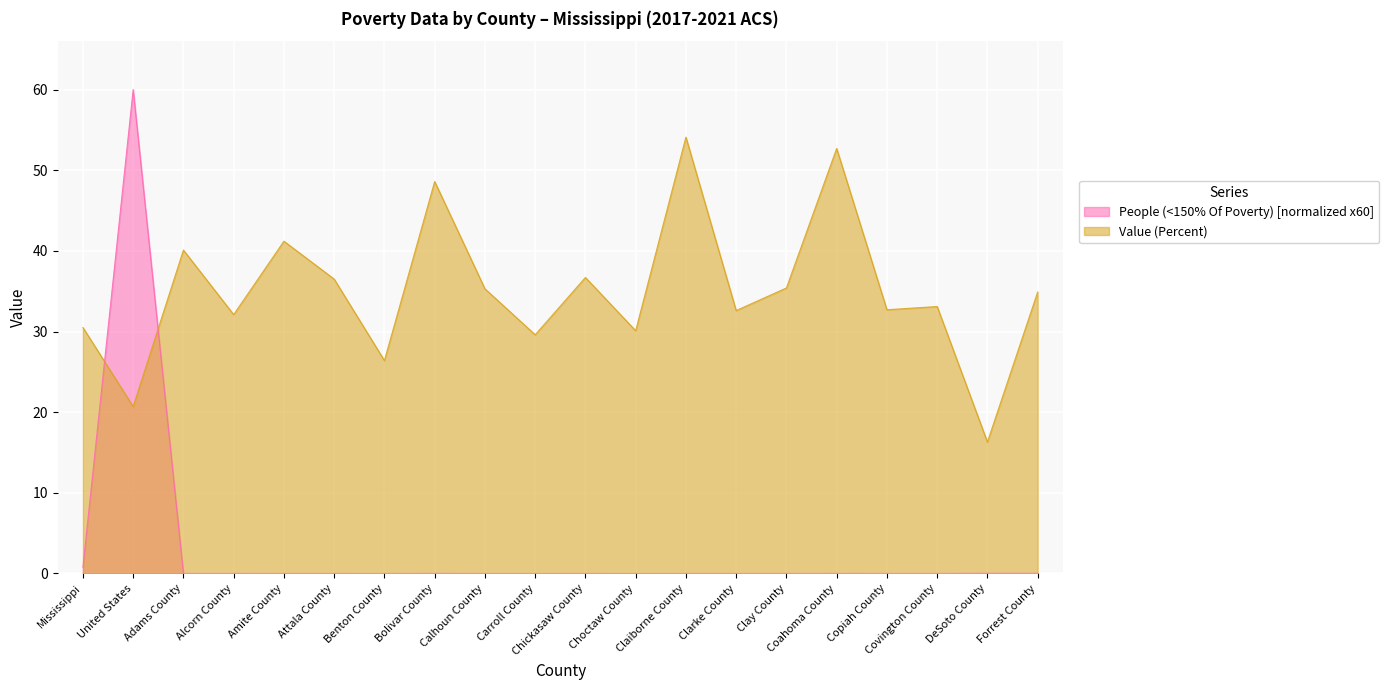

Reading left to right, extract all data points from this chart.

People (<150% Of Poverty): 0.8	60.0	0.0	0.0	0.0	0.0	0.0	0.0	0.0	0.0	0.0	0.0	0.0	0.0	0.0	0.0	0.0	0.0	0.0	0.0
Value (Percent): 30.5	20.7	40.1	32.1	41.2	36.5	26.4	48.6	35.3	29.6	36.7	30.1	54.1	32.6	35.4	52.7	32.7	33.1	16.3	34.9